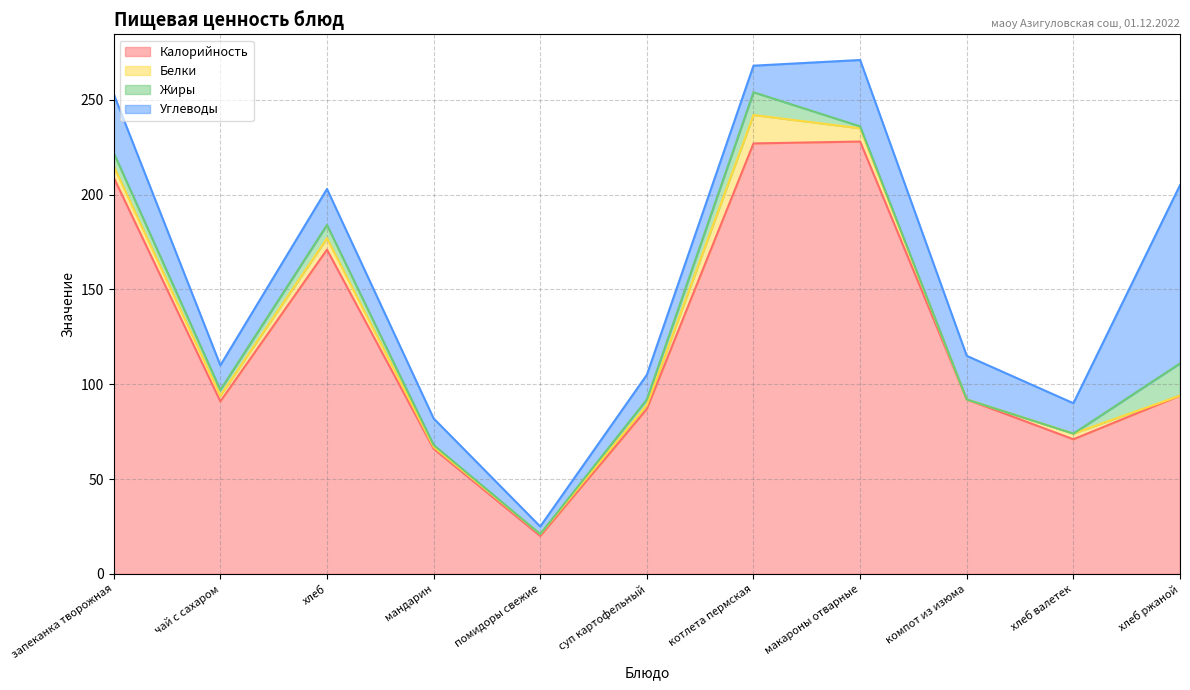

Reading left to right, what are all the values shown in this chart?

Калорийность: запеканка творожная=209	чай с сахаром=91	хлеб=171	мандарин=66	помидоры свежие=20	суп картофельный=87	котлета пермская=227	макароны отварные=228	компот из изюма=92	хлеб валетек=71	хлеб ржаной=94
Белки: запеканка творожная=6	чай с сахаром=3	хлеб=6	мандарин=1	помидоры свежие=1	суп картофельный=2	котлета пермская=15	макароны отварные=7	компот из изюма=0	хлеб валетек=3	хлеб ржаной=0
Жиры: запеканка творожная=7	чай с сахаром=3	хлеб=7	мандарин=1	помидоры свежие=0	суп картофельный=3	котлета пермская=12	макароны отварные=1	компот из изюма=0	хлеб валетек=0	хлеб ржаной=17
Углеводы: запеканка творожная=31	чай с сахаром=13	хлеб=19	мандарин=14	помидоры свежие=4	суп картофельный=13	котлета пермская=14	макароны отварные=35	компот из изюма=23	хлеб валетек=16	хлеб ржаной=94